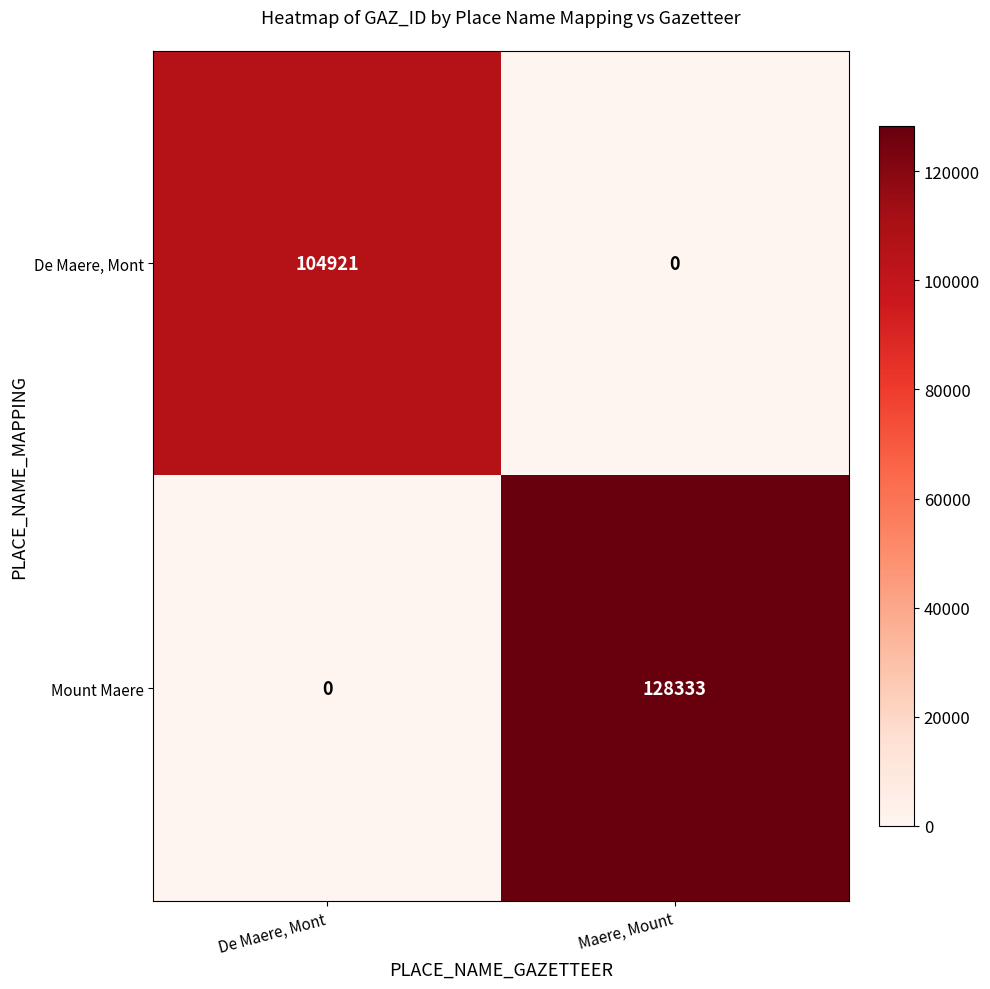

How many categories are shown in the chart?

2